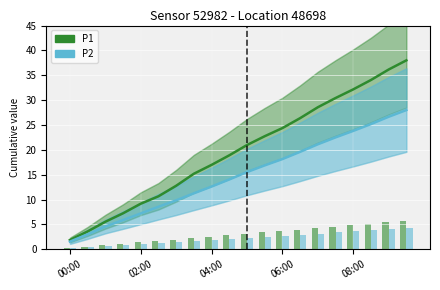

How many data points does each series have?

20